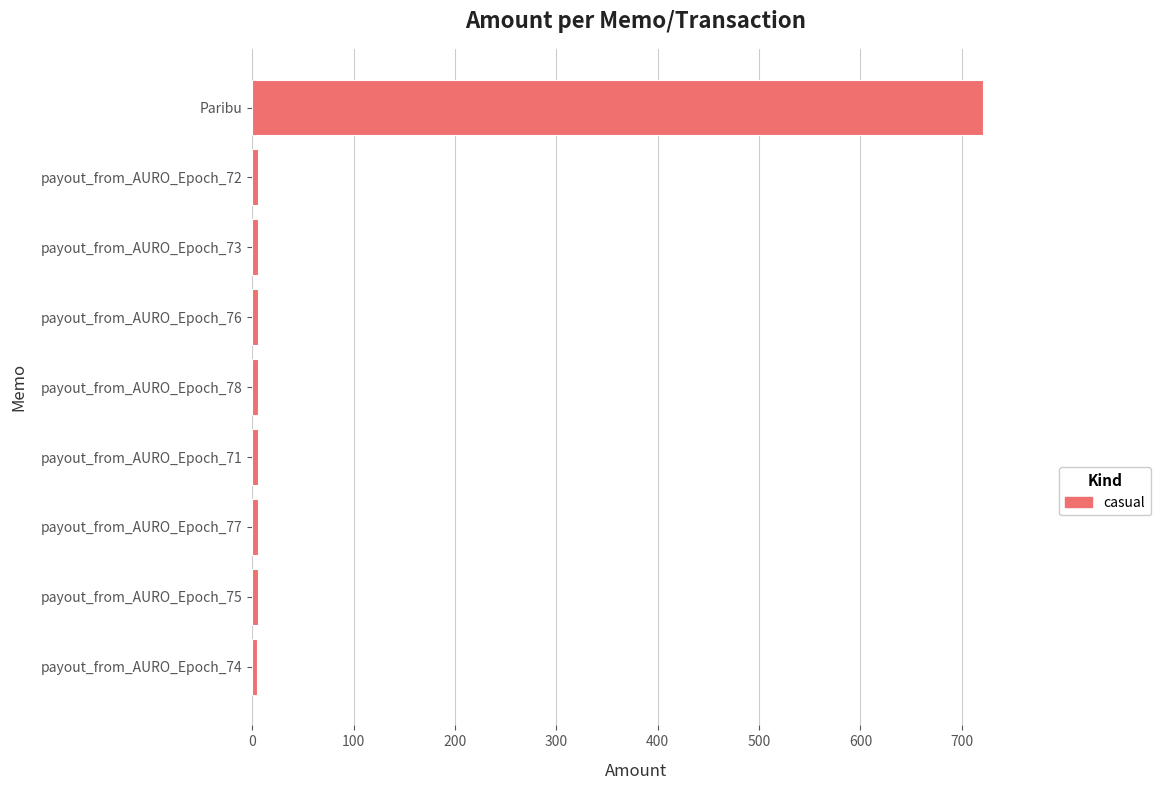

Which has a higher value, Paribu or payout_from_AURO_Epoch_75?

Paribu